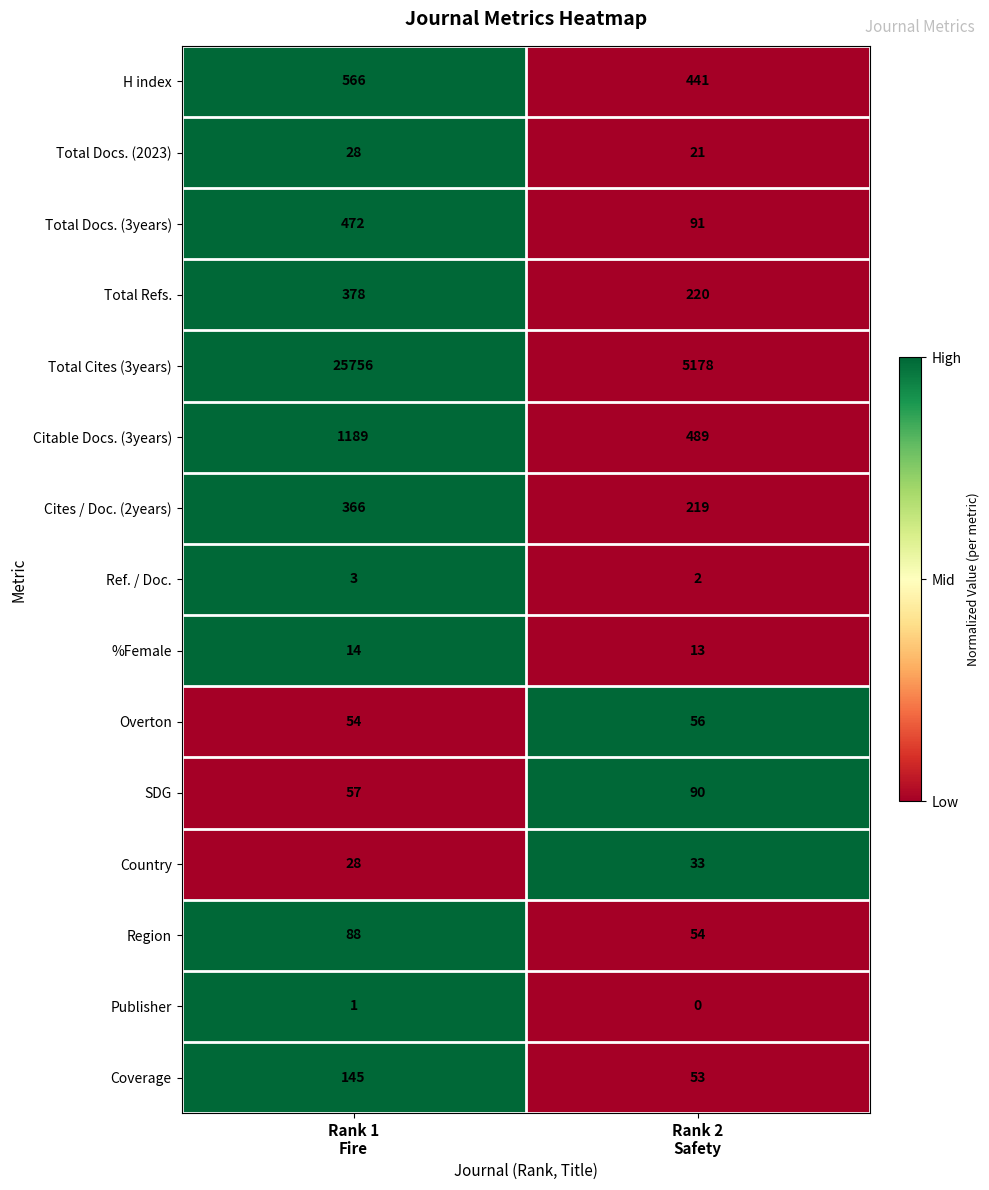

Reading left to right, transcribe all the data shown in this chart.

H index: 566	441
Total Docs. (2023): 28	21
Total Docs. (3years): 472	91
Total Refs.: 378	220
Total Cites (3years): 25756	5178
Citable Docs. (3years): 1189	489
Cites / Doc. (2years): 366	219
Ref. / Doc.: 3	2
%Female: 14	13
Overton: 54	56
SDG: 57	90
Country: 28	33
Region: 88	54
Publisher: 1	0
Coverage: 145	53